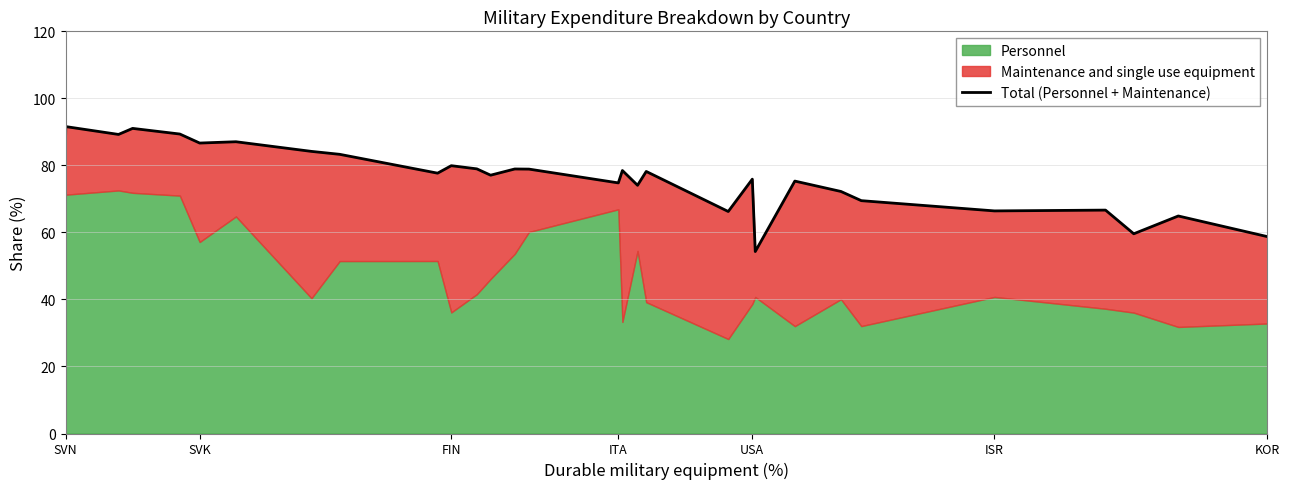

How many lines are shown in the chart?

1